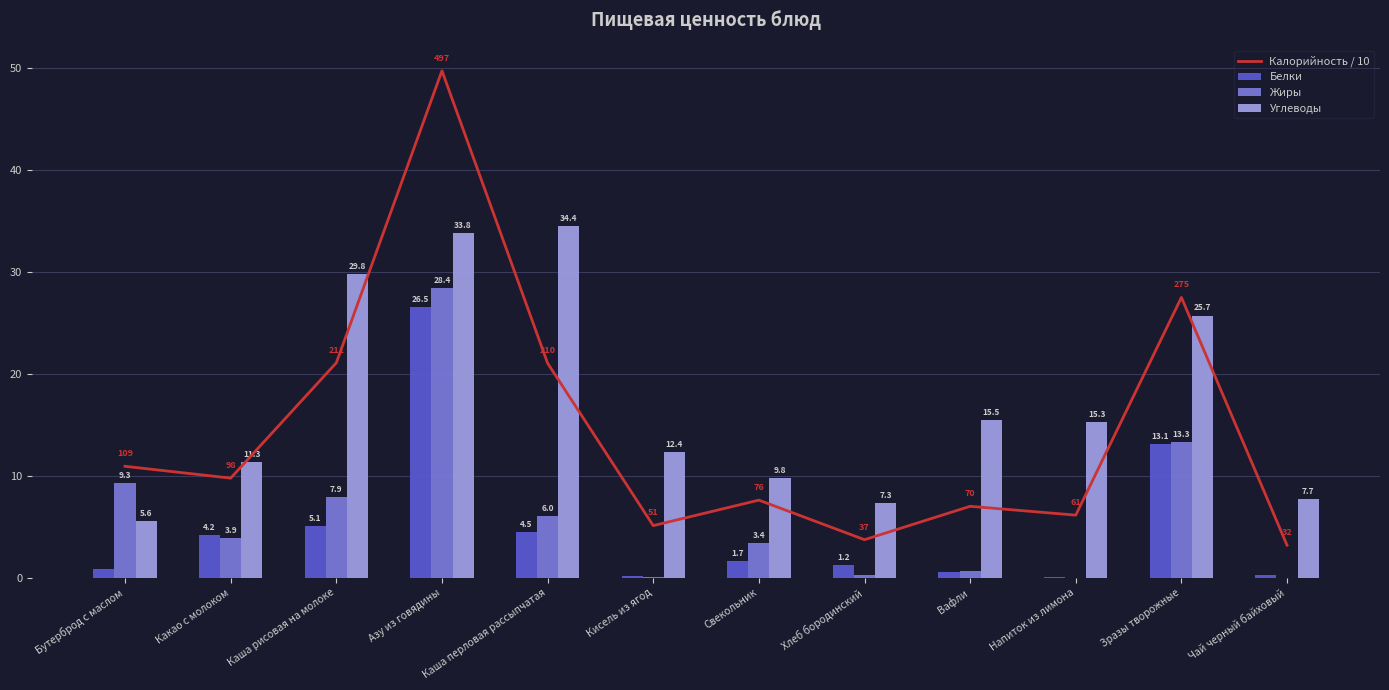

The value of Углеводы at Зразы творожные is 25.7. True or false?

True